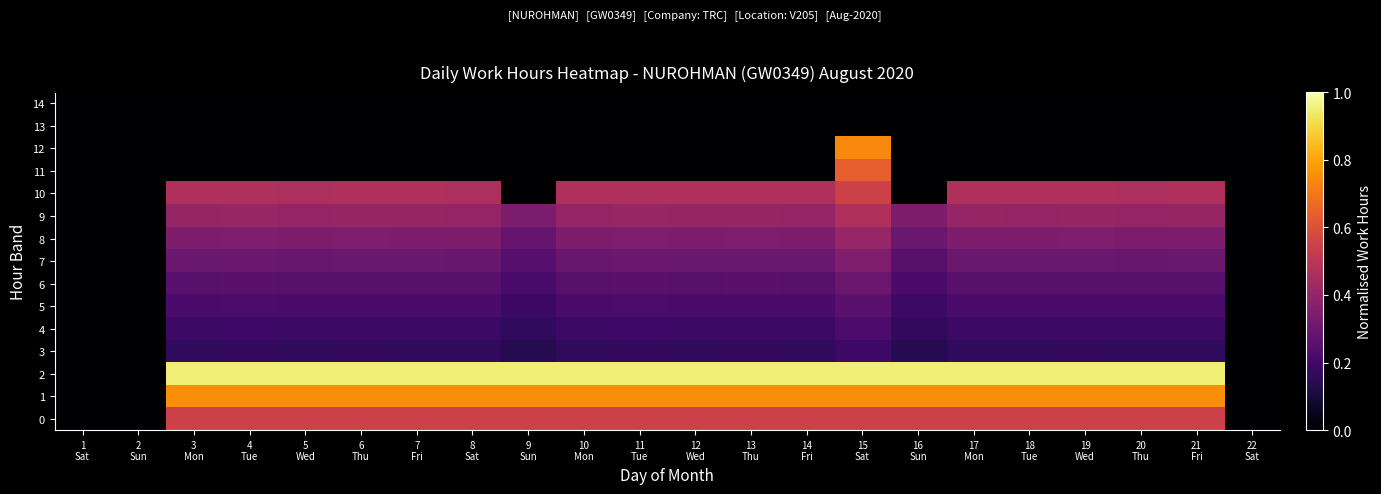

Reading left to right, extract all data points from this chart.

0: 1
Sat=0.0	2
Sun=0.0	3
Mon=0.6	4
Tue=0.6	5
Wed=0.6	6
Thu=0.6	7
Fri=0.6	8
Sat=0.6	9
Sun=0.6	10
Mon=0.6	11
Tue=0.6	12
Wed=0.6	13
Thu=0.6	14
Fri=0.6	15
Sat=0.6	16
Sun=0.6	17
Mon=0.6	18
Tue=0.6	19
Wed=0.6	20
Thu=0.6	21
Fri=0.6	22
Sat=0.0
1: 1
Sat=0.0	2
Sun=0.0	3
Mon=0.8	4
Tue=0.8	5
Wed=0.8	6
Thu=0.8	7
Fri=0.8	8
Sat=0.8	9
Sun=0.8	10
Mon=0.8	11
Tue=0.8	12
Wed=0.8	13
Thu=0.8	14
Fri=0.8	15
Sat=0.8	16
Sun=0.8	17
Mon=0.8	18
Tue=0.8	19
Wed=0.8	20
Thu=0.8	21
Fri=0.8	22
Sat=0.0
2: 1
Sat=0.0	2
Sun=0.0	3
Mon=0.9	4
Tue=0.9	5
Wed=0.9	6
Thu=0.9	7
Fri=0.9	8
Sat=0.9	9
Sun=0.9	10
Mon=0.9	11
Tue=0.9	12
Wed=0.9	13
Thu=0.9	14
Fri=0.9	15
Sat=0.9	16
Sun=0.9	17
Mon=0.9	18
Tue=0.9	19
Wed=0.9	20
Thu=0.9	21
Fri=0.9	22
Sat=0.0
3: 1
Sat=0.0	2
Sun=0.0	3
Mon=0.2	4
Tue=0.2	5
Wed=0.2	6
Thu=0.2	7
Fri=0.2	8
Sat=0.2	9
Sun=0.1	10
Mon=0.2	11
Tue=0.2	12
Wed=0.2	13
Thu=0.2	14
Fri=0.2	15
Sat=0.2	16
Sun=0.1	17
Mon=0.2	18
Tue=0.2	19
Wed=0.2	20
Thu=0.2	21
Fri=0.2	22
Sat=0.0
4: 1
Sat=0.0	2
Sun=0.0	3
Mon=0.2	4
Tue=0.2	5
Wed=0.2	6
Thu=0.2	7
Fri=0.2	8
Sat=0.2	9
Sun=0.2	10
Mon=0.2	11
Tue=0.2	12
Wed=0.2	13
Thu=0.2	14
Fri=0.2	15
Sat=0.2	16
Sun=0.2	17
Mon=0.2	18
Tue=0.2	19
Wed=0.2	20
Thu=0.2	21
Fri=0.2	22
Sat=0.0
5: 1
Sat=0.0	2
Sun=0.0	3
Mon=0.2	4
Tue=0.2	5
Wed=0.2	6
Thu=0.2	7
Fri=0.2	8
Sat=0.2	9
Sun=0.2	10
Mon=0.2	11
Tue=0.2	12
Wed=0.2	13
Thu=0.2	14
Fri=0.2	15
Sat=0.3	16
Sun=0.2	17
Mon=0.2	18
Tue=0.2	19
Wed=0.2	20
Thu=0.2	21
Fri=0.2	22
Sat=0.0
6: 1
Sat=0.0	2
Sun=0.0	3
Mon=0.3	4
Tue=0.3	5
Wed=0.3	6
Thu=0.3	7
Fri=0.3	8
Sat=0.3	9
Sun=0.2	10
Mon=0.3	11
Tue=0.3	12
Wed=0.3	13
Thu=0.3	14
Fri=0.3	15
Sat=0.3	16
Sun=0.2	17
Mon=0.3	18
Tue=0.3	19
Wed=0.3	20
Thu=0.3	21
Fri=0.3	22
Sat=0.0
7: 1
Sat=0.0	2
Sun=0.0	3
Mon=0.3	4
Tue=0.3	5
Wed=0.3	6
Thu=0.3	7
Fri=0.3	8
Sat=0.3	9
Sun=0.3	10
Mon=0.3	11
Tue=0.3	12
Wed=0.3	13
Thu=0.3	14
Fri=0.3	15
Sat=0.3	16
Sun=0.3	17
Mon=0.3	18
Tue=0.3	19
Wed=0.3	20
Thu=0.3	21
Fri=0.3	22
Sat=0.0
8: 1
Sat=0.0	2
Sun=0.0	3
Mon=0.3	4
Tue=0.4	5
Wed=0.3	6
Thu=0.3	7
Fri=0.3	8
Sat=0.3	9
Sun=0.3	10
Mon=0.3	11
Tue=0.3	12
Wed=0.3	13
Thu=0.3	14
Fri=0.3	15
Sat=0.4	16
Sun=0.3	17
Mon=0.3	18
Tue=0.3	19
Wed=0.3	20
Thu=0.3	21
Fri=0.3	22
Sat=0.0
9: 1
Sat=0.0	2
Sun=0.0	3
Mon=0.4	4
Tue=0.4	5
Wed=0.4	6
Thu=0.4	7
Fri=0.4	8
Sat=0.4	9
Sun=0.3	10
Mon=0.4	11
Tue=0.4	12
Wed=0.4	13
Thu=0.4	14
Fri=0.4	15
Sat=0.5	16
Sun=0.3	17
Mon=0.4	18
Tue=0.4	19
Wed=0.4	20
Thu=0.4	21
Fri=0.4	22
Sat=0.0
10: 1
Sat=0.0	2
Sun=0.0	3
Mon=0.5	4
Tue=0.5	5
Wed=0.5	6
Thu=0.5	7
Fri=0.5	8
Sat=0.5	9
Sun=0.0	10
Mon=0.5	11
Tue=0.5	12
Wed=0.5	13
Thu=0.5	14
Fri=0.5	15
Sat=0.5	16
Sun=0.0	17
Mon=0.5	18
Tue=0.5	19
Wed=0.5	20
Thu=0.5	21
Fri=0.5	22
Sat=0.0
11: 1
Sat=0.0	2
Sun=0.0	3
Mon=0.0	4
Tue=0.0	5
Wed=0.0	6
Thu=0.0	7
Fri=0.0	8
Sat=0.0	9
Sun=0.0	10
Mon=0.0	11
Tue=0.0	12
Wed=0.0	13
Thu=0.0	14
Fri=0.0	15
Sat=0.6	16
Sun=0.0	17
Mon=0.0	18
Tue=0.0	19
Wed=0.0	20
Thu=0.0	21
Fri=0.0	22
Sat=0.0
12: 1
Sat=0.0	2
Sun=0.0	3
Mon=0.0	4
Tue=0.0	5
Wed=0.0	6
Thu=0.0	7
Fri=0.0	8
Sat=0.0	9
Sun=0.0	10
Mon=0.0	11
Tue=0.0	12
Wed=0.0	13
Thu=0.0	14
Fri=0.0	15
Sat=0.7	16
Sun=0.0	17
Mon=0.0	18
Tue=0.0	19
Wed=0.0	20
Thu=0.0	21
Fri=0.0	22
Sat=0.0
13: 1
Sat=0.0	2
Sun=0.0	3
Mon=0.0	4
Tue=0.0	5
Wed=0.0	6
Thu=0.0	7
Fri=0.0	8
Sat=0.0	9
Sun=0.0	10
Mon=0.0	11
Tue=0.0	12
Wed=0.0	13
Thu=0.0	14
Fri=0.0	15
Sat=0.0	16
Sun=0.0	17
Mon=0.0	18
Tue=0.0	19
Wed=0.0	20
Thu=0.0	21
Fri=0.0	22
Sat=0.0
14: 1
Sat=0.0	2
Sun=0.0	3
Mon=0.0	4
Tue=0.0	5
Wed=0.0	6
Thu=0.0	7
Fri=0.0	8
Sat=0.0	9
Sun=0.0	10
Mon=0.0	11
Tue=0.0	12
Wed=0.0	13
Thu=0.0	14
Fri=0.0	15
Sat=0.0	16
Sun=0.0	17
Mon=0.0	18
Tue=0.0	19
Wed=0.0	20
Thu=0.0	21
Fri=0.0	22
Sat=0.0